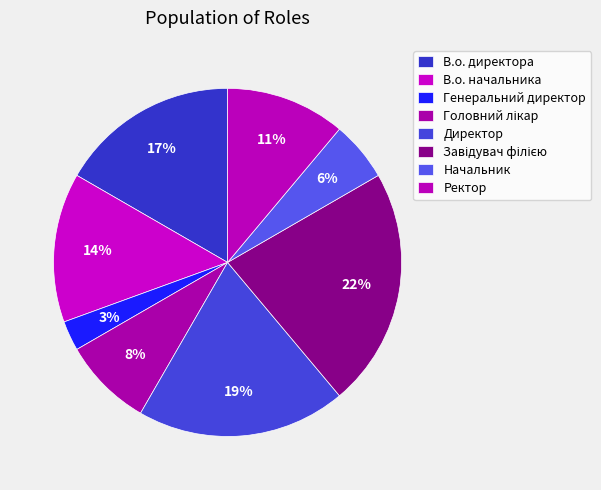

Is Начальник the majority of the pie?

No